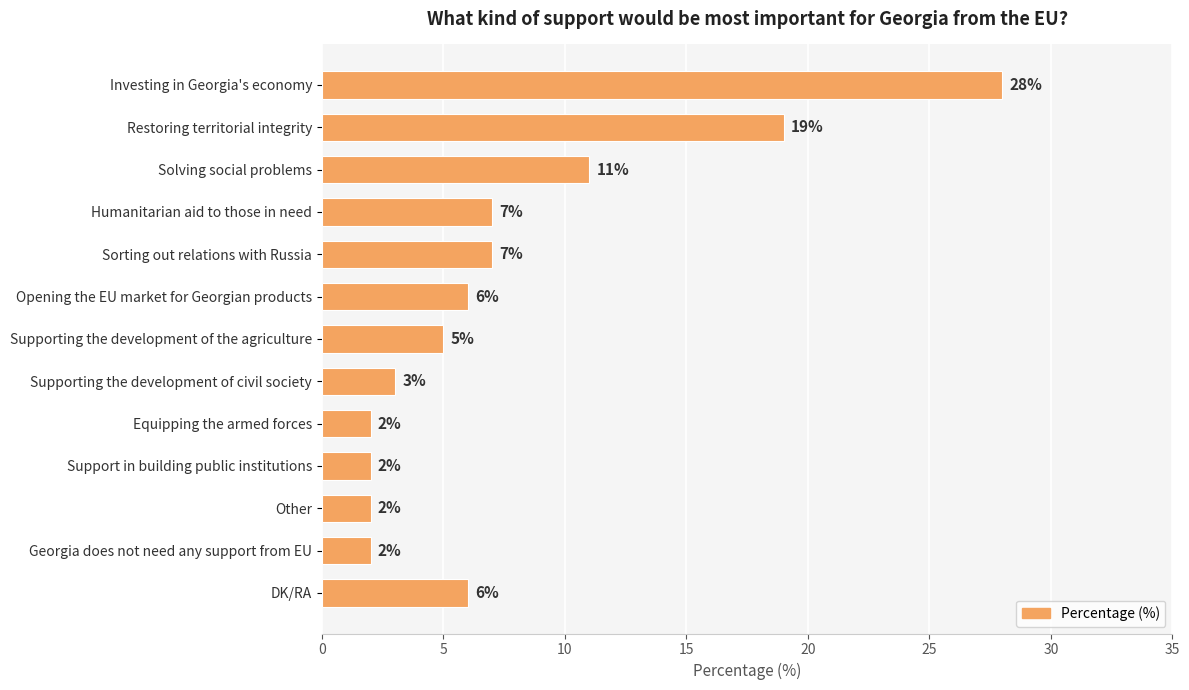

The chart shows a value of 3 at Supporting the development of civil society. True or false?

True